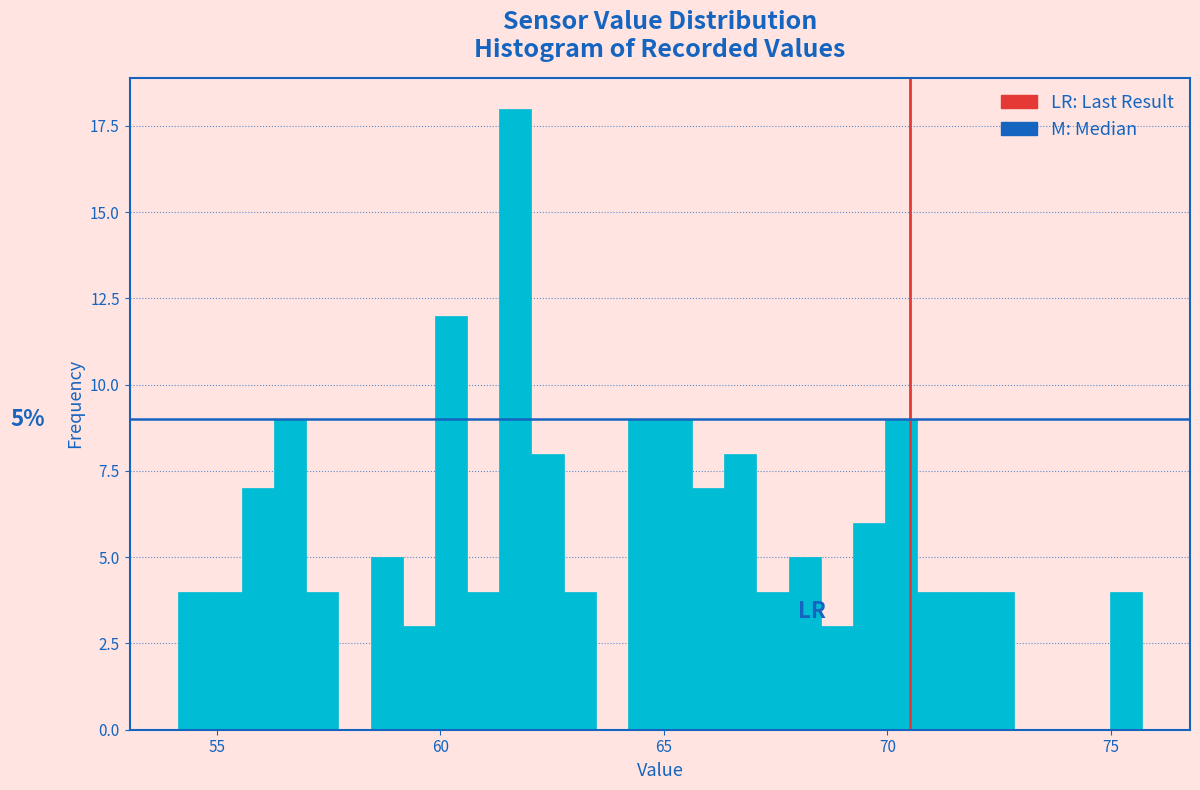

Read against the x-axis, roughly where is the centre of the tallest bar?

61.5